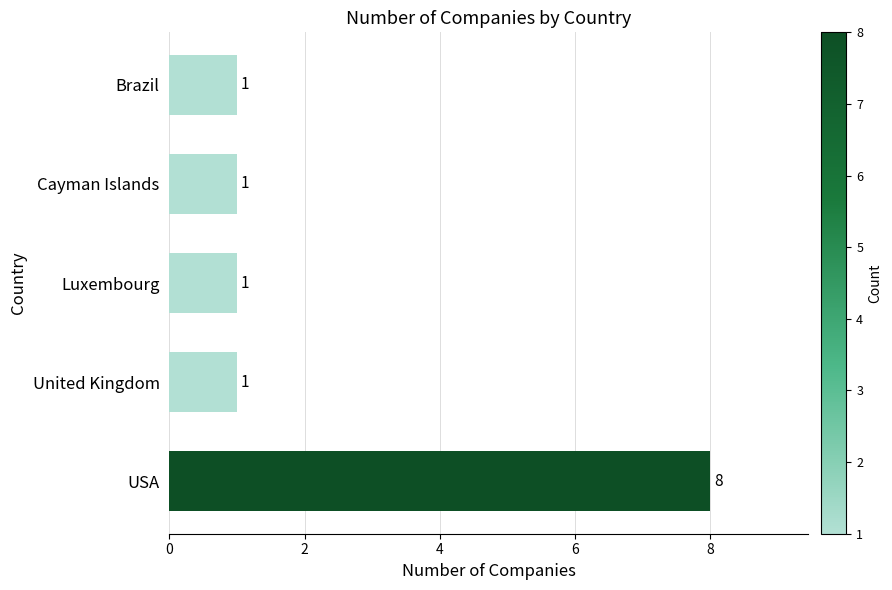

The value at Brazil is 2. True or false?

False